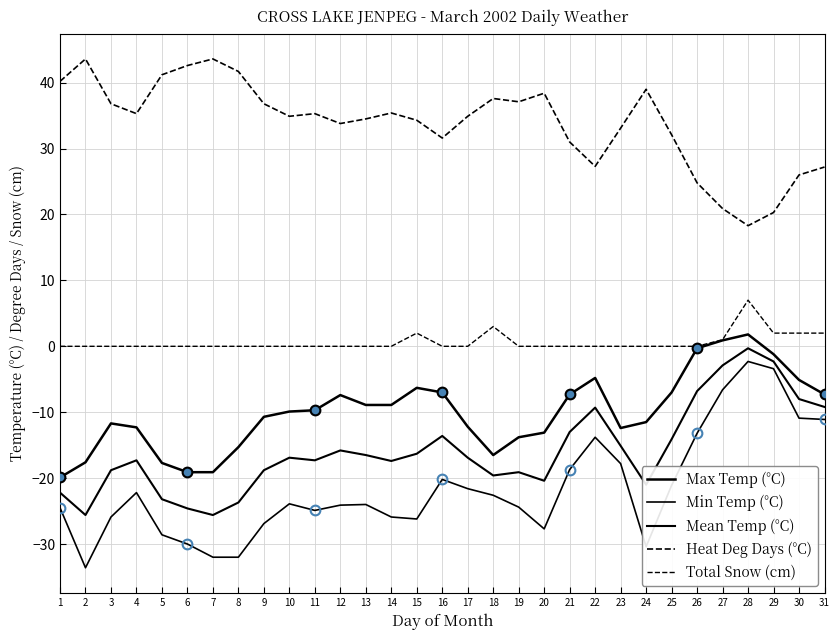

True or false: Mean Temp (°C) and Total Snow (cm) cross at least once.

False